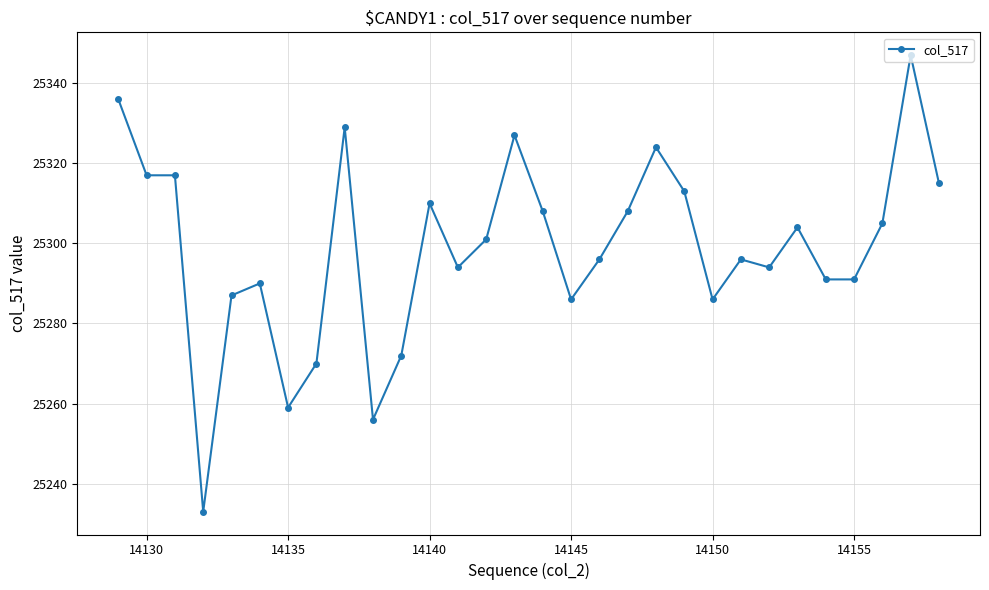

True or false: the data has more than 1 interior local peaks.

True